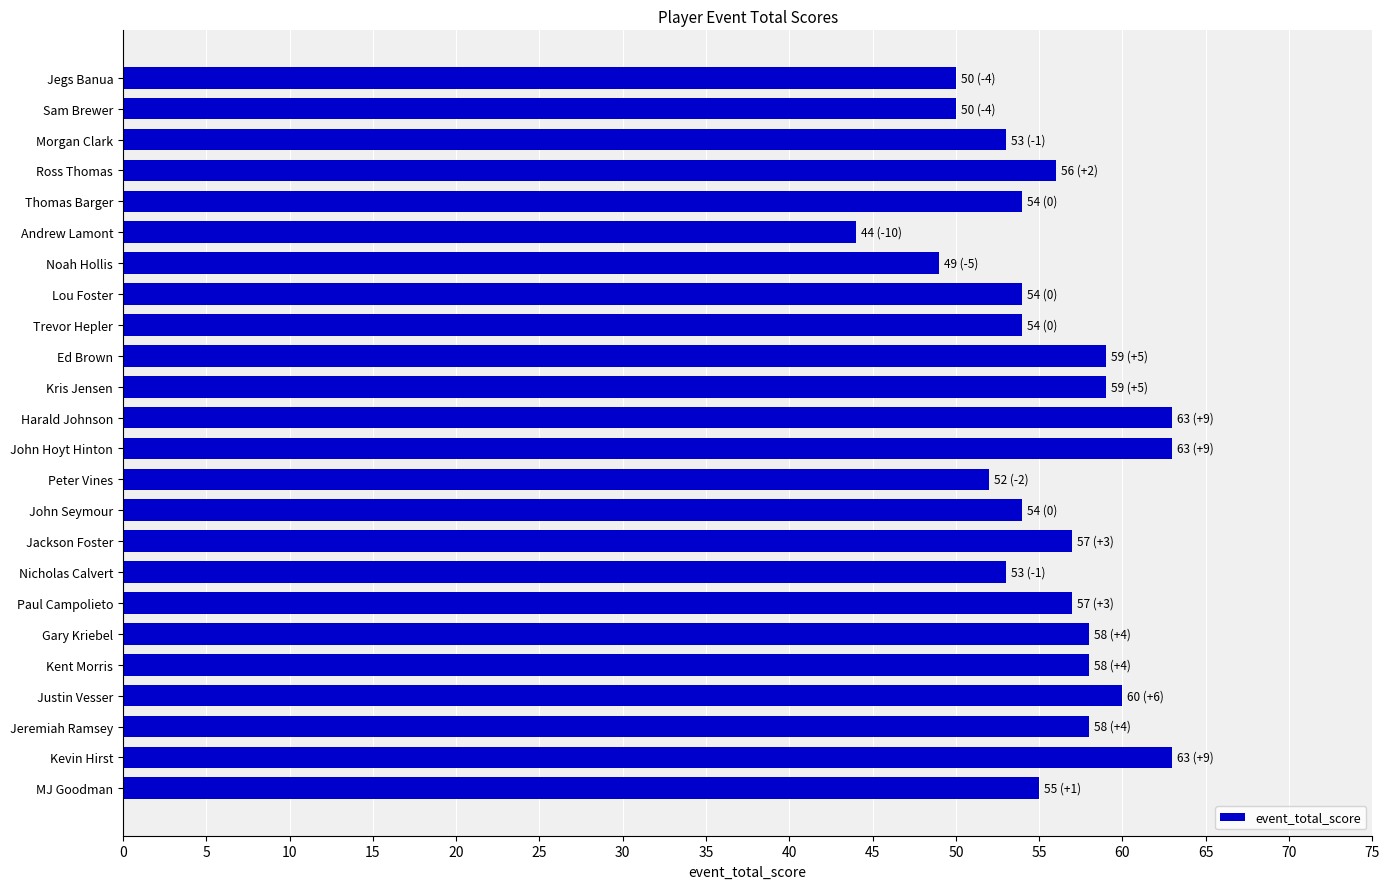

What is the sum of all values?

1333